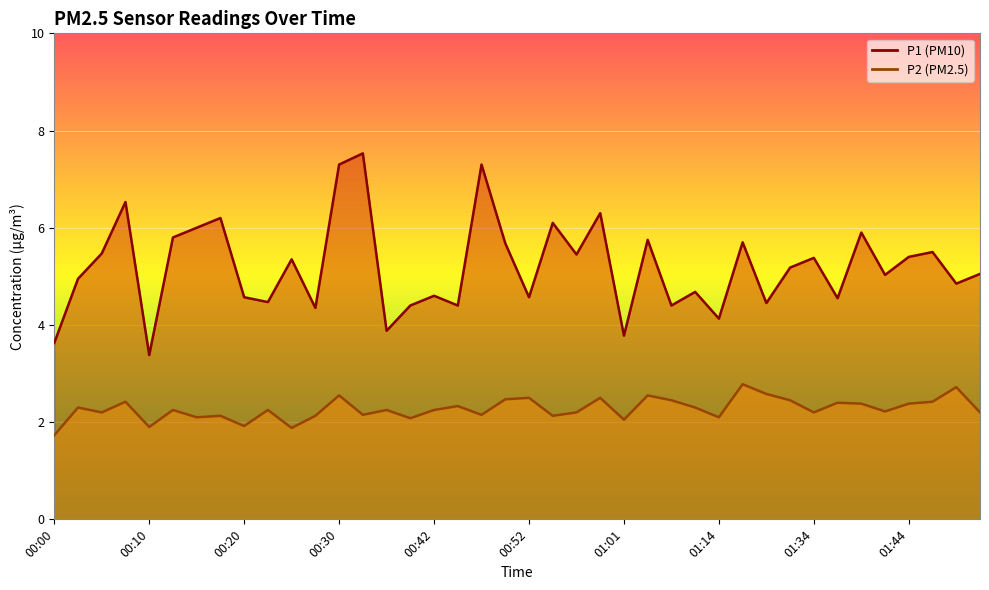

List the labels in order of P2 value, largest first.

01:17, 01:49, 01:19, 00:30, 01:04, 00:52, 00:59, 00:49, 01:06, 01:22, 00:08, 01:46, 01:37, 01:39, 01:44, 00:44, 00:03, 01:09, 00:13, 00:22, 00:34, 00:42, 01:42, 00:05, 00:56, 01:34, 01:51, 00:32, 00:47, 00:17, 00:27, 00:54, 00:15, 01:14, 00:37, 01:01, 00:20, 00:10, 00:25, 00:00